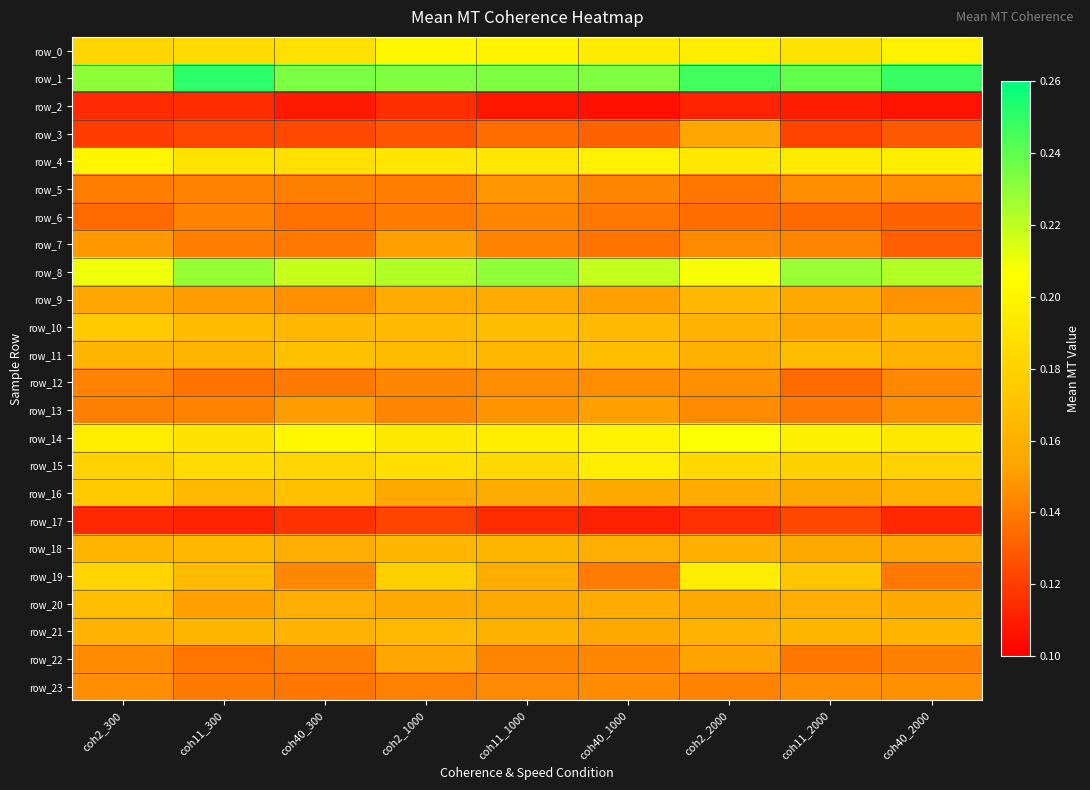

At how many categories does at least one series exceed 0?

9